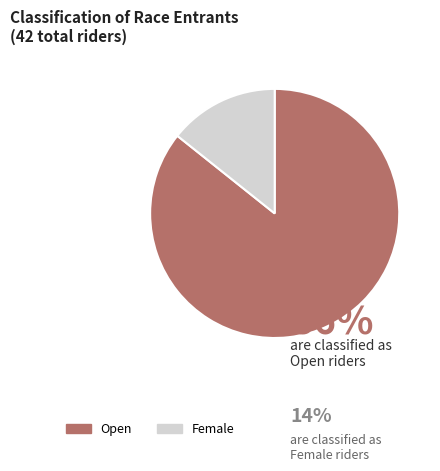

Does any single category account for the majority?

Yes